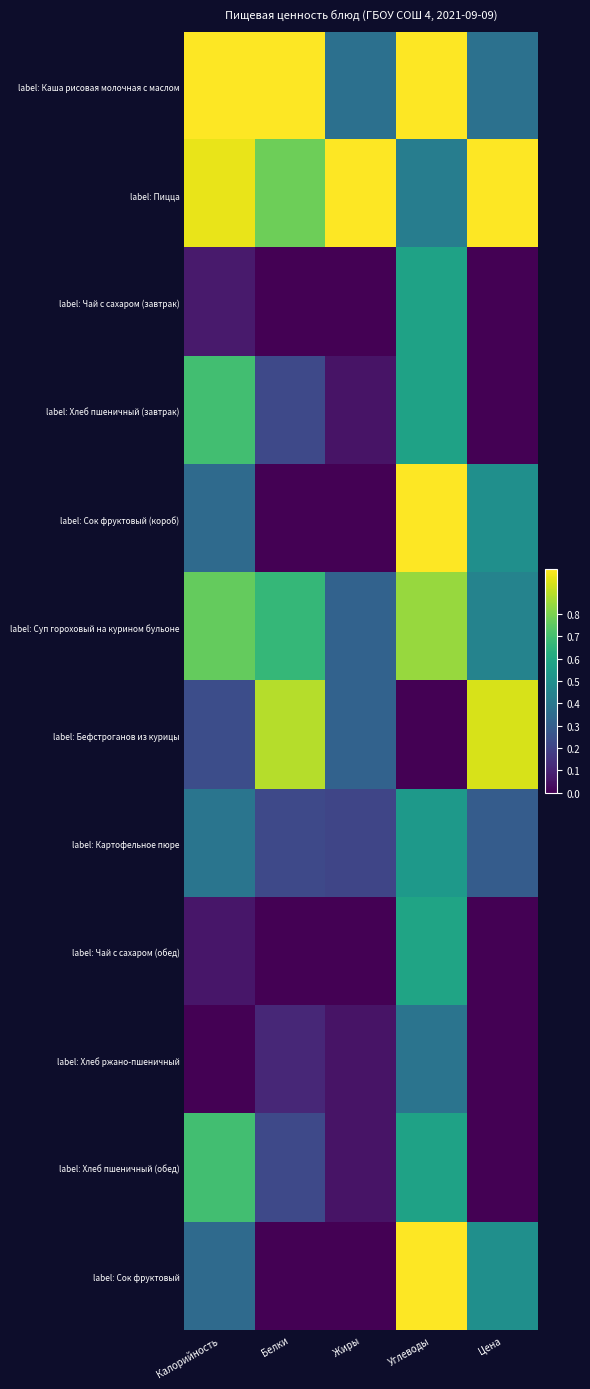

Which has a higher value, Углеводы or Цена?

Углеводы